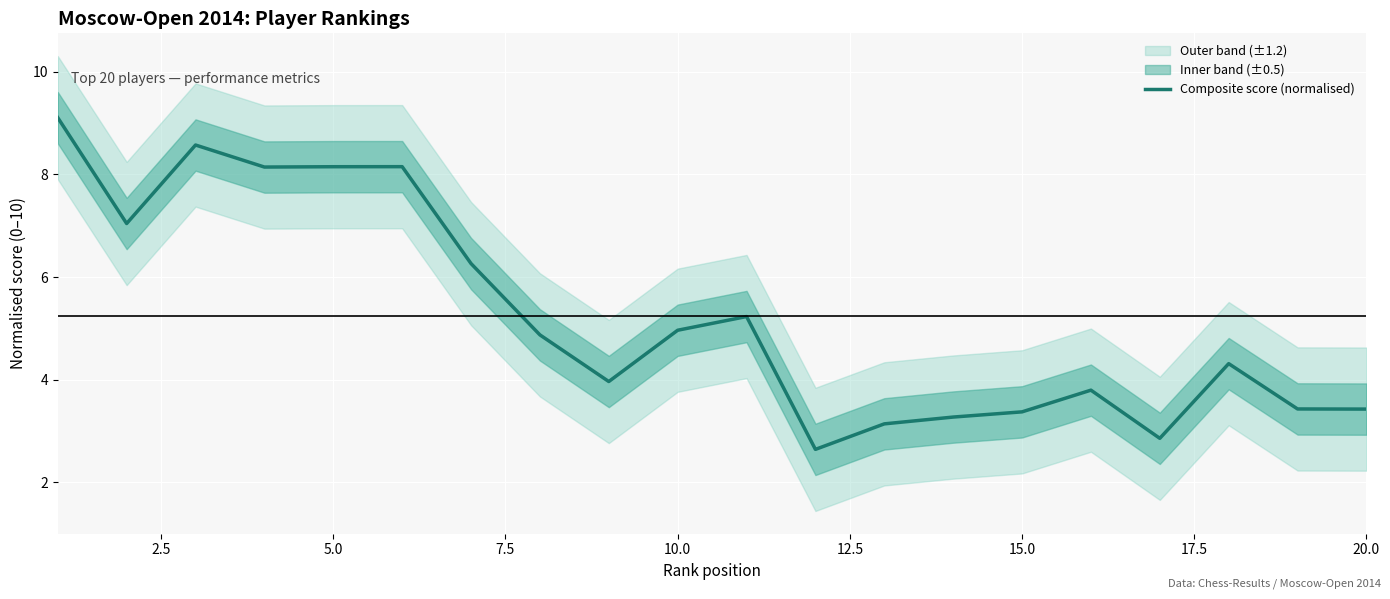

What is the lowest value of the Composite score (normalised) series?

2.6